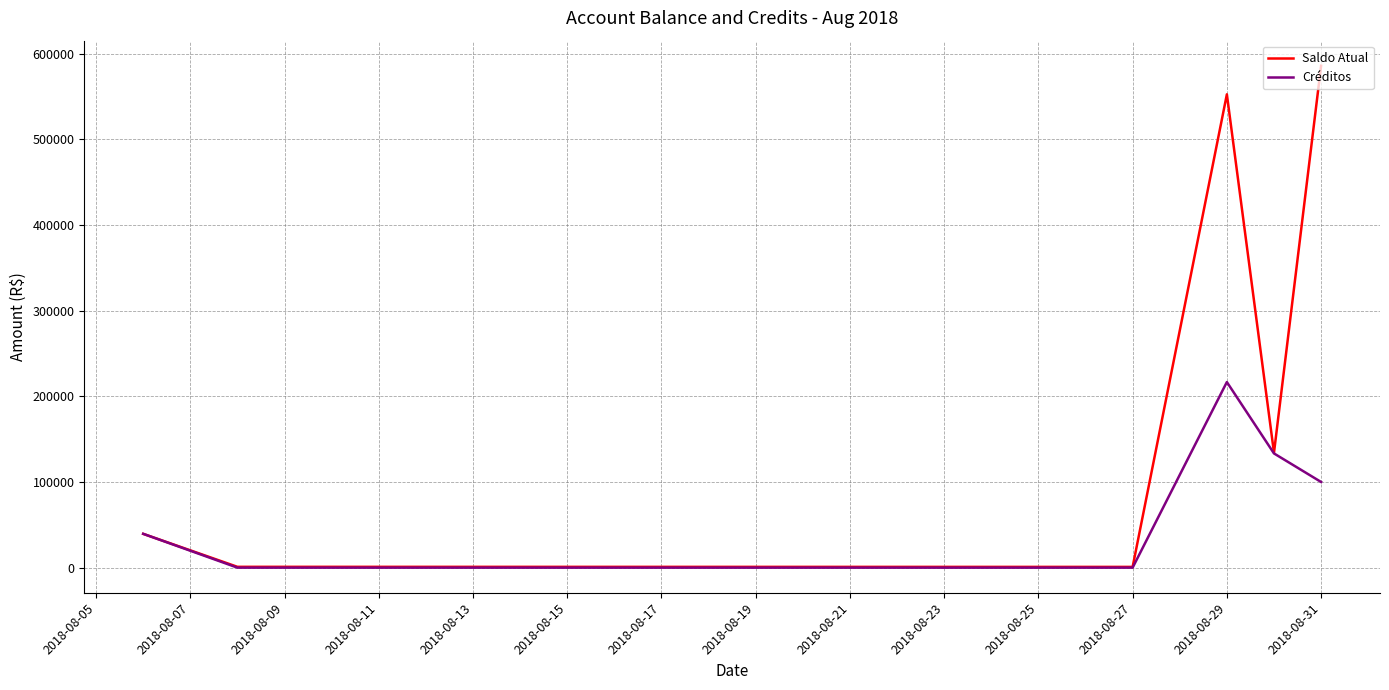

Which series has the widest spread of values?

Saldo Atual